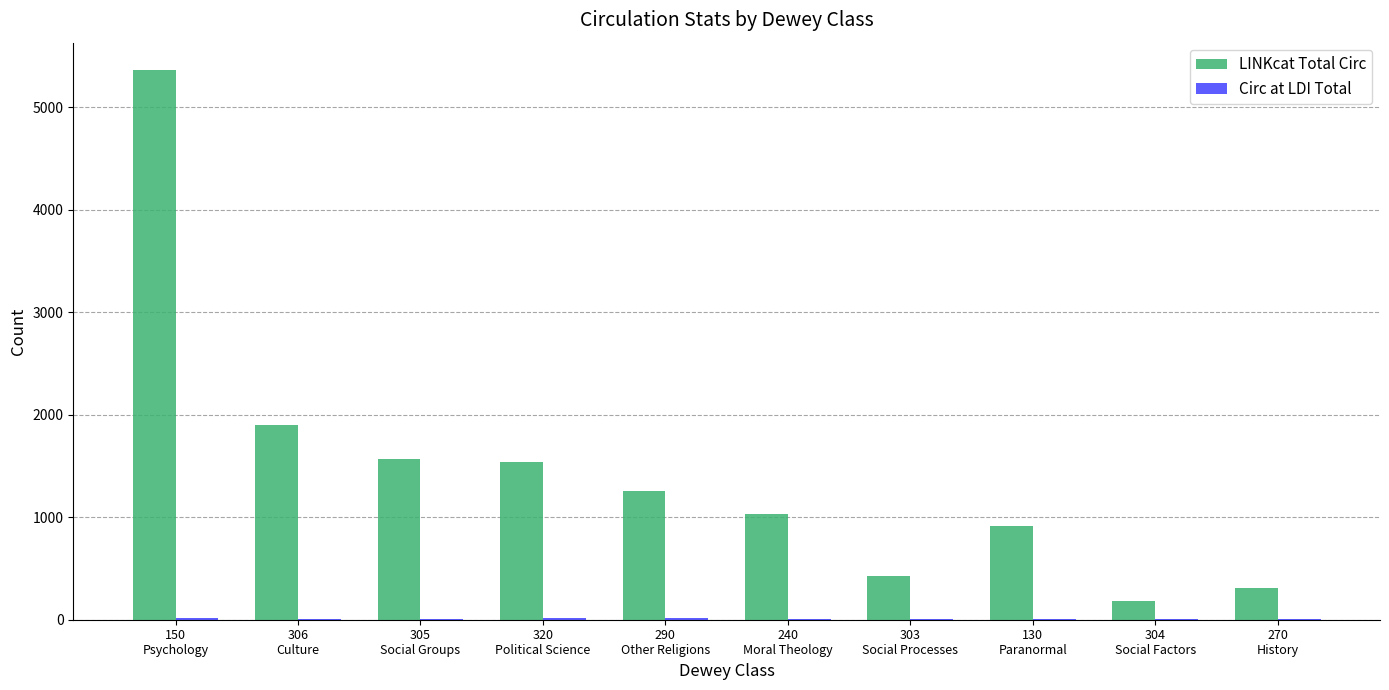

What is the sum of all LINKcat Total Circ values?

14498